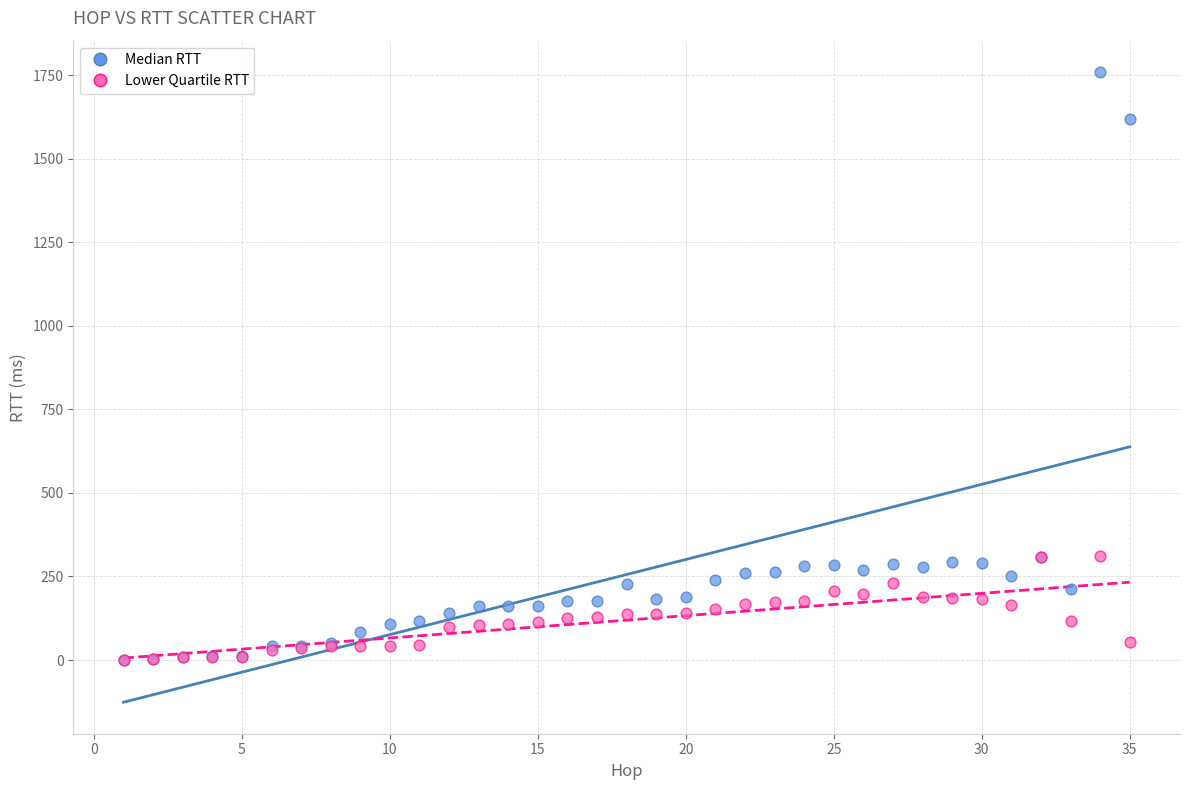

Which series contains the highest Y value?

Median RTT